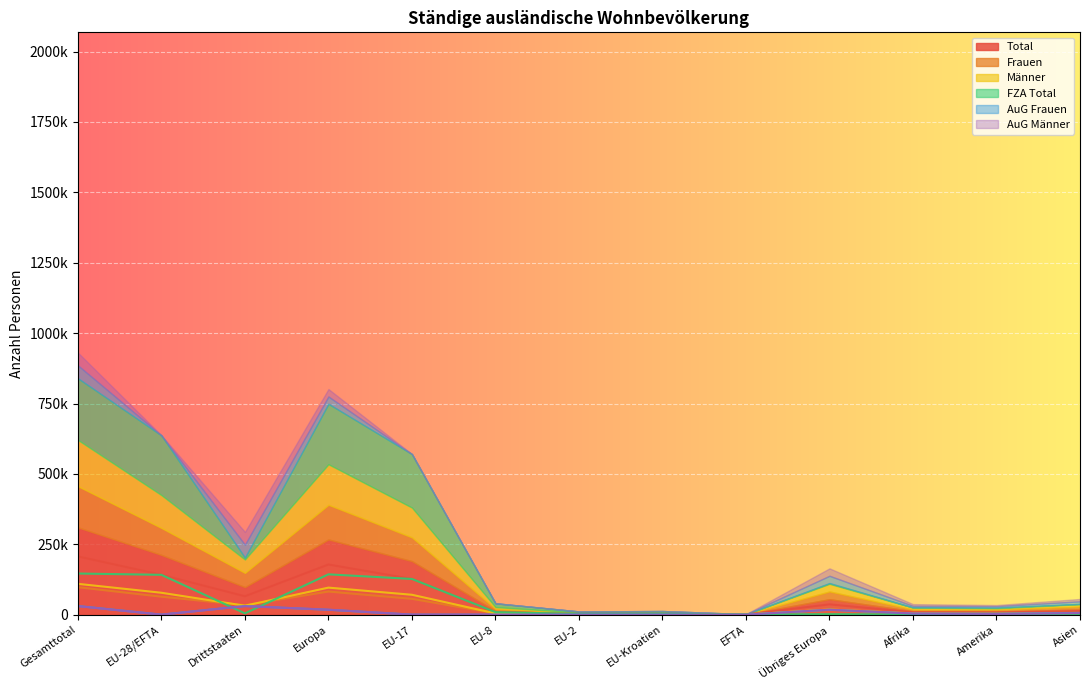

Reading right to left, extract all data points from this chart.

Total: 12372.1	7571.9	8302.1	36533.1	405.2	2856.2	2539.6	8981.4	126758.7	178074.2	65304.4	141541.1	206845.5
Frauen: 6675.9	4523.7	3874.6	18323.0	192.3	1432.5	1461.4	4544.4	56179.2	82132.8	33639.2	63809.8	97449.0
Männer: 5696.2	3048.2	4427.5	18210.1	212.9	1423.7	1078.2	4437.0	70579.5	95941.4	31665.2	77731.3	109396.5
FZA Total: 716.8	1585.2	483.7	1683.6	405.2	2810.6	2537.9	8980.4	126747.2	143164.9	4552.6	141481.3	146033.9
AuG Frauen: 6141.0	3395.5	3599.0	17242.5	0.0	23.0	0.8	0.4	4.9	17271.6	30572.1	29.1	30601.2
AuG Männer: 5514.3	2591.2	4219.4	17607.0	0.0	22.6	0.9	0.6	6.6	17637.7	30179.7	30.7	30210.4